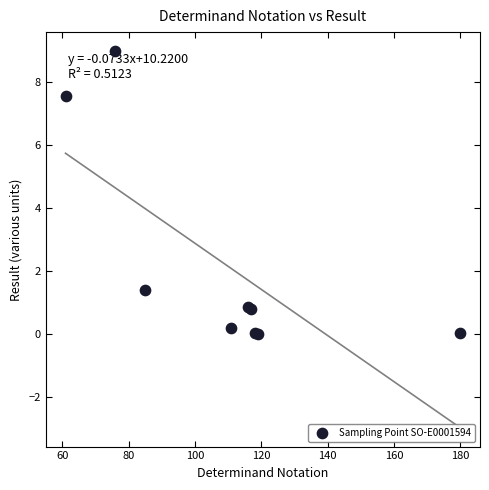

What Y value in the scatter plot is closest to 4?

1.4